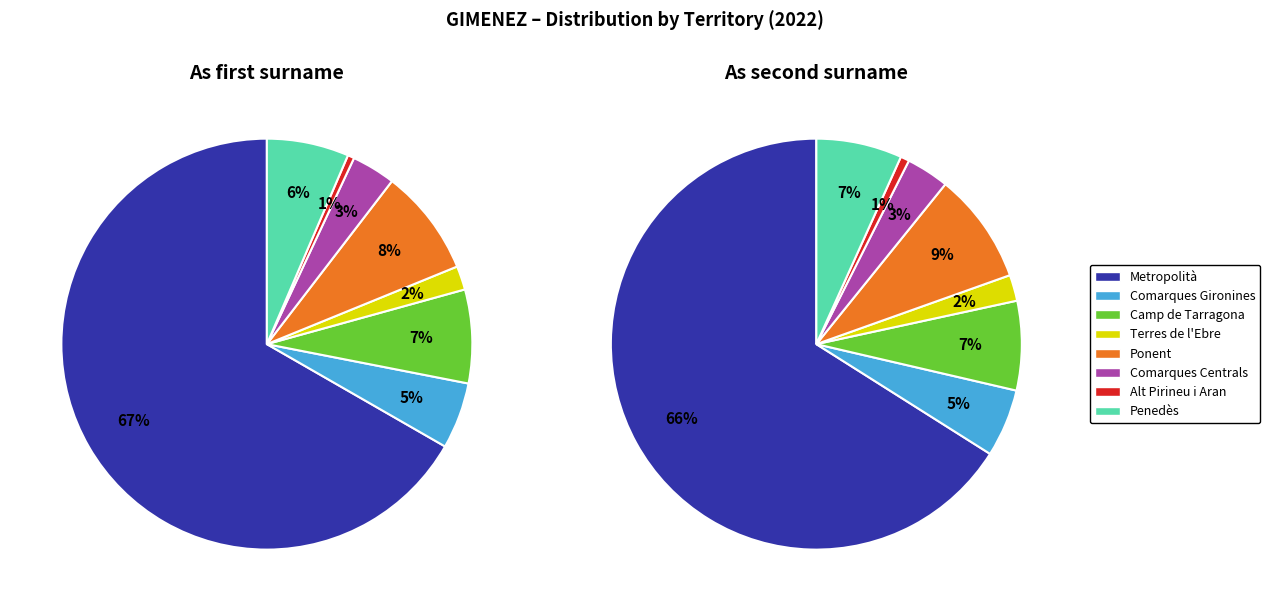

What is the smallest slice in the pie chart?

Alt Pirineu i Aran